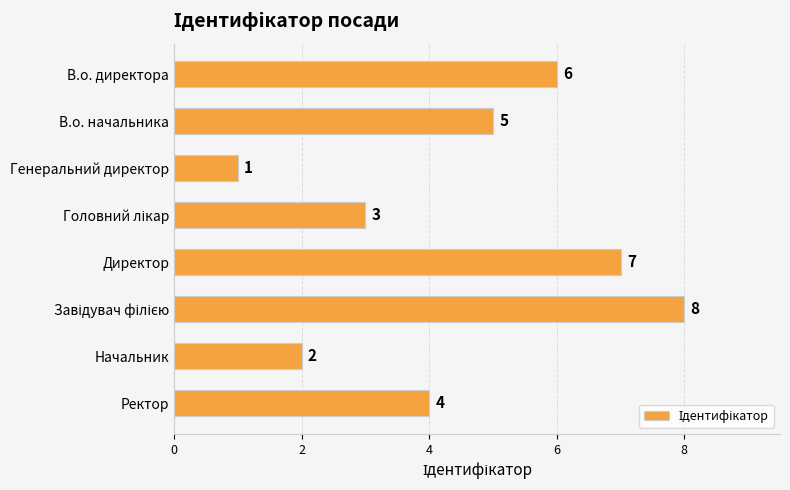

What is the difference between the maximum and minimum values?

7